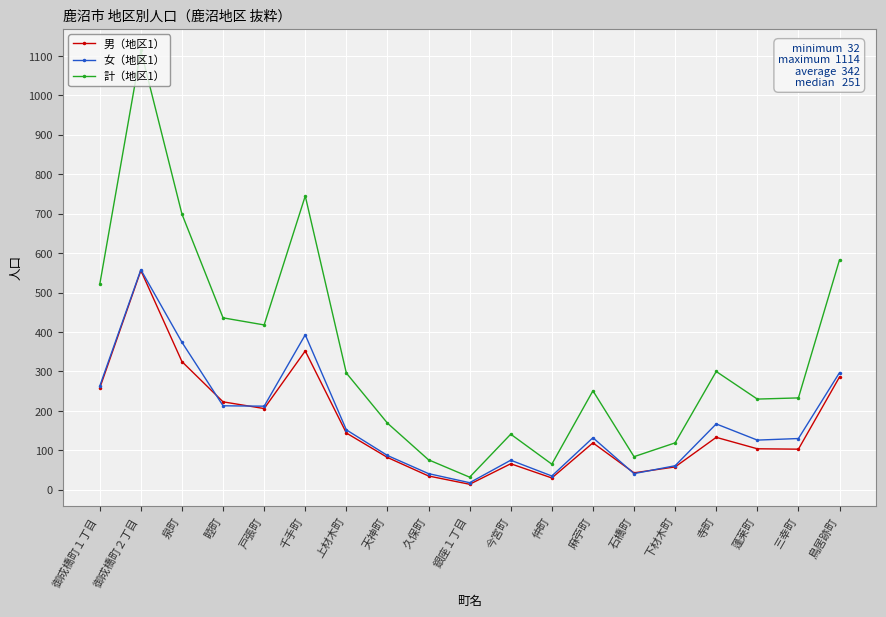

True or false: 男（地区1） and 計（地区1） intersect in this chart.

False